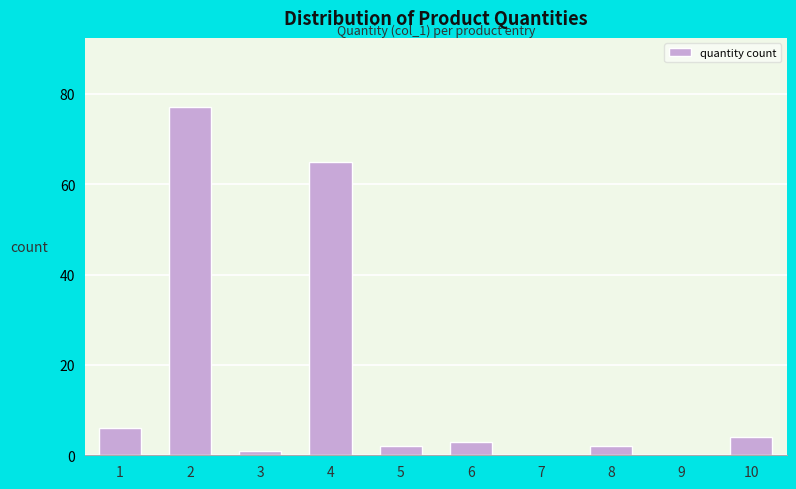

Reading left to right, transcribe all the data shown in this chart.

1=6	2=77	3=1	4=65	5=2	6=3	7=0	8=2	9=0	10=4